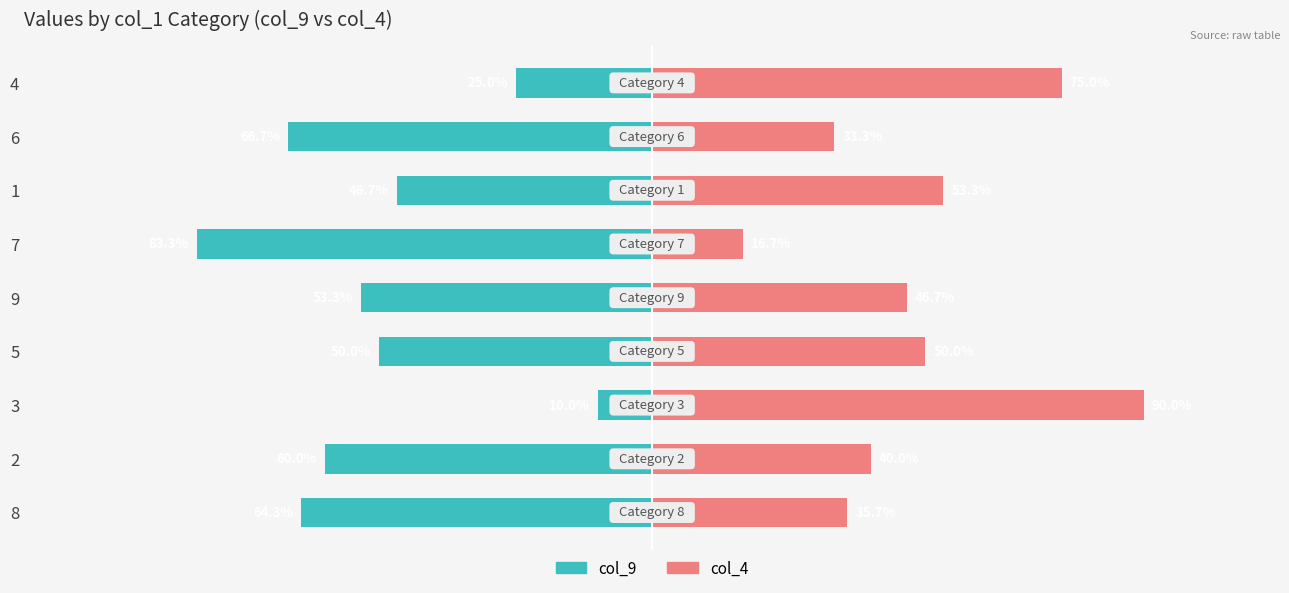

At how many categories does at least one series exceed -7?

9